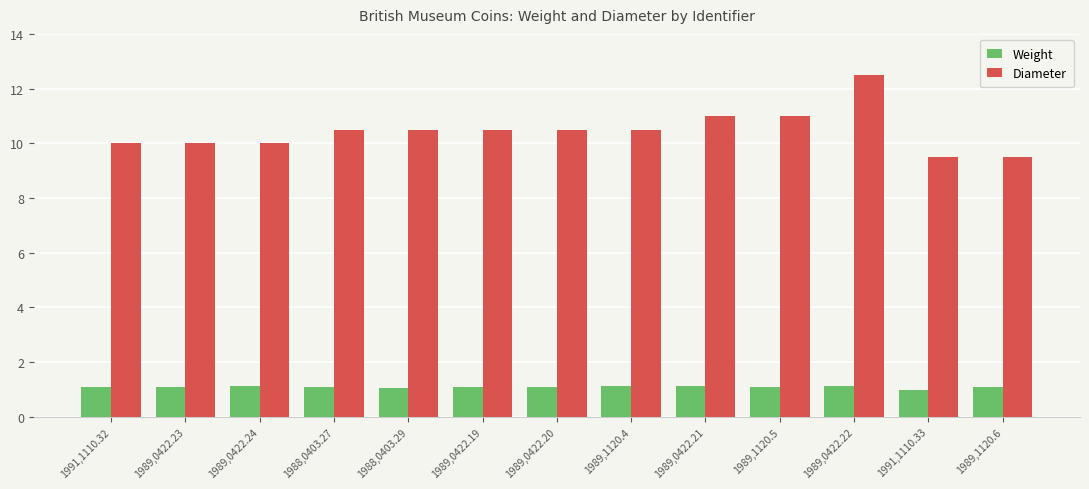

At 1988,0403.29, list the series in order from largest to smallest.

Diameter, Weight